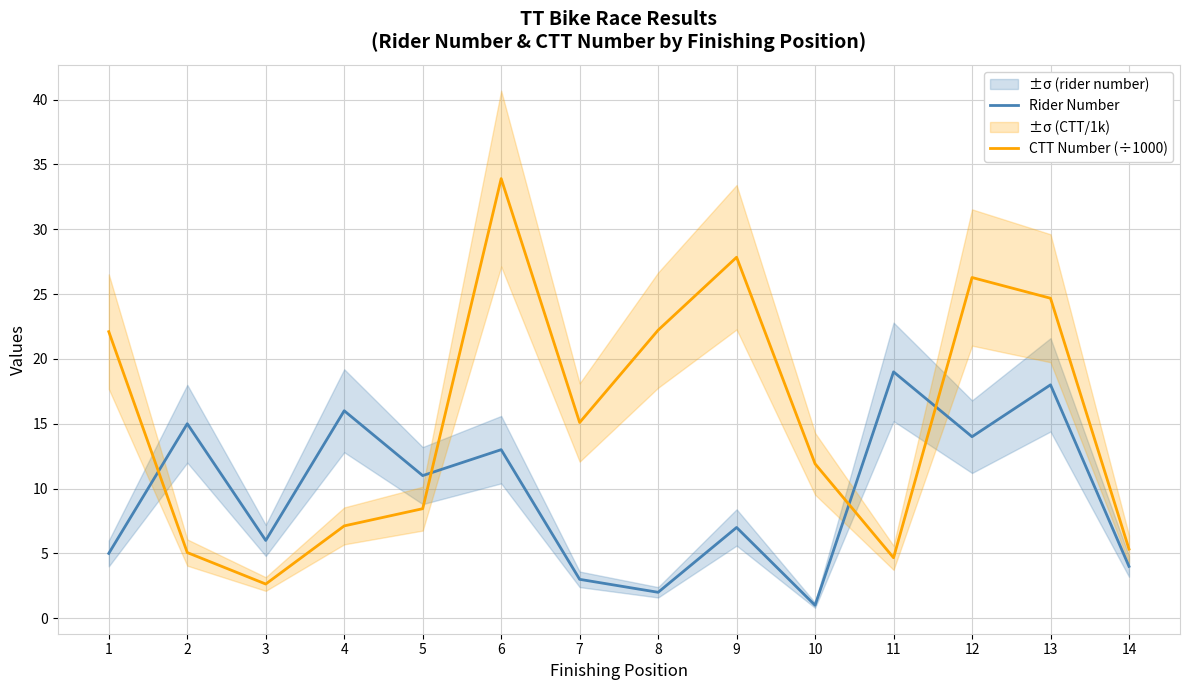

What is the greatest value displayed?

33.9